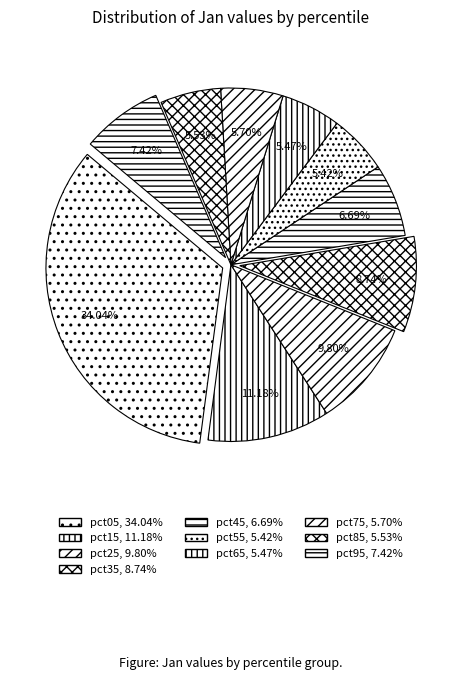

Does any single category account for the majority?

No